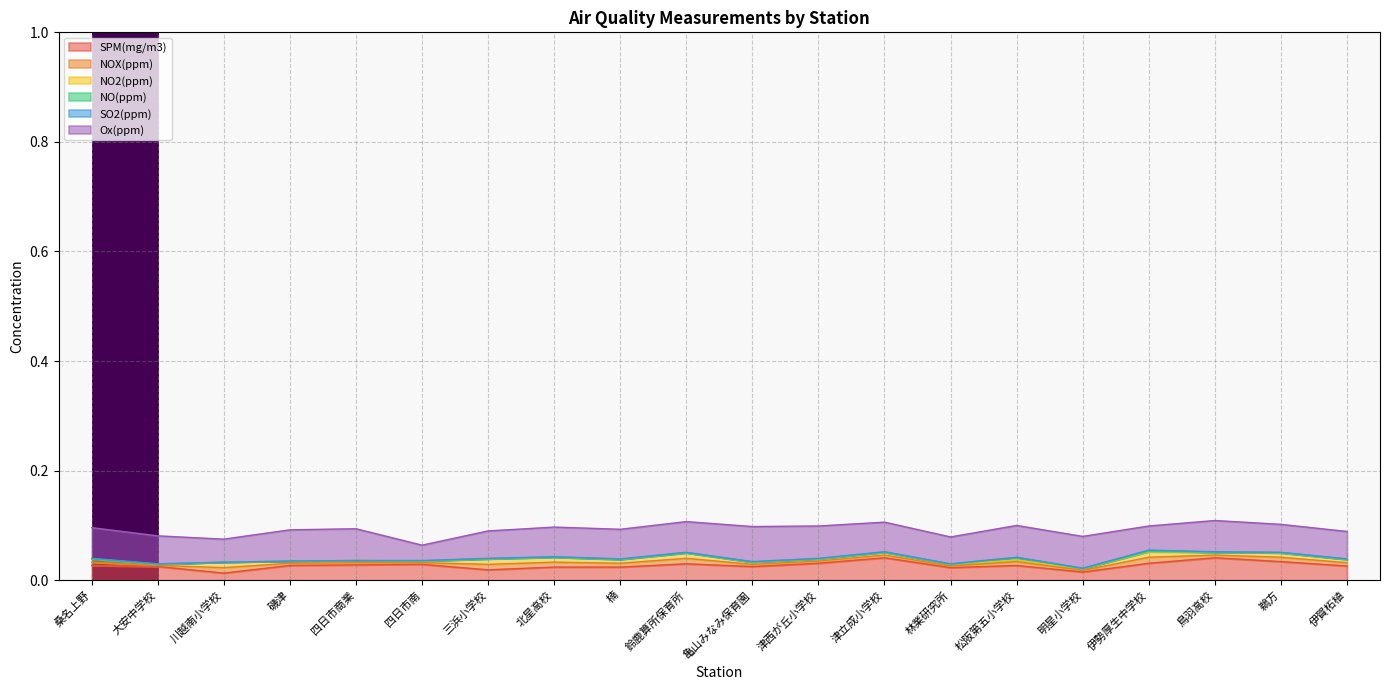

True or false: NO2(ppm) has a value of 0.0 at 鈴鹿算所保育所.

False